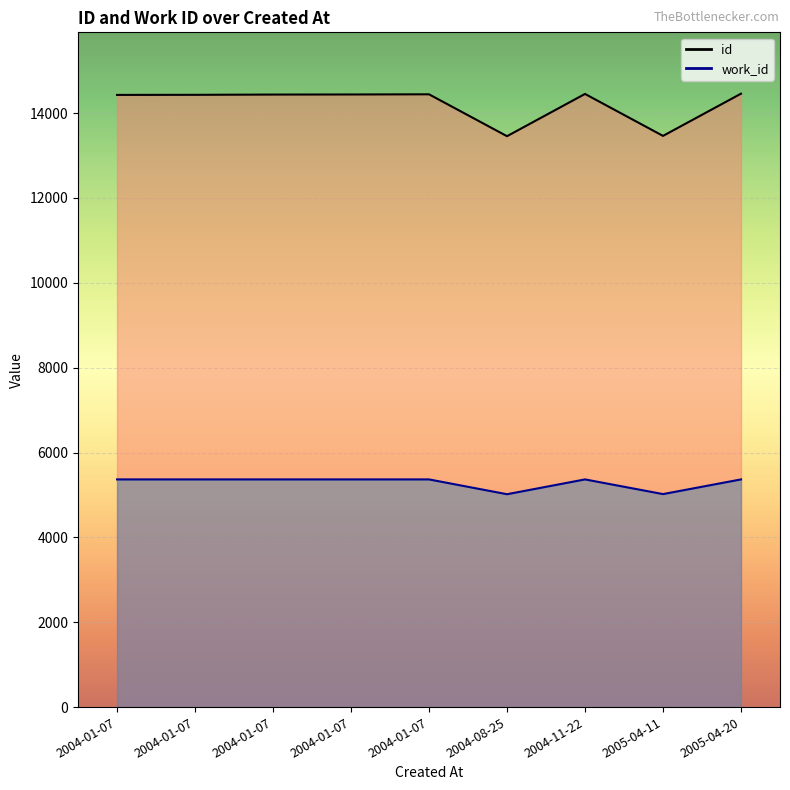

What is the lowest value of the work_id series?

5017